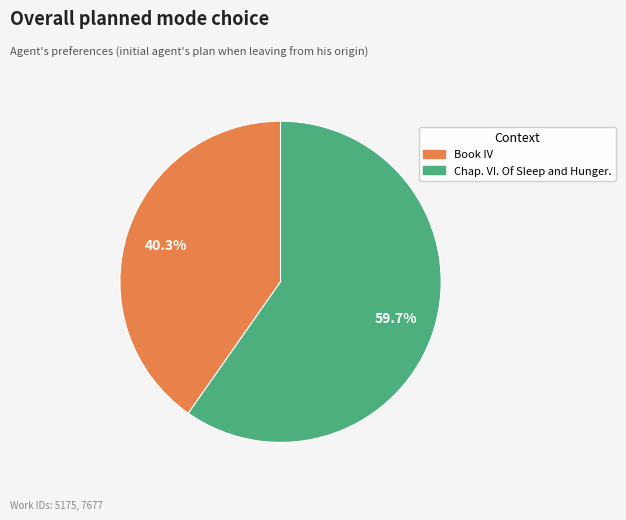

Which has a higher value, Chap. VI. Of Sleep and Hunger. or Book IV?

Chap. VI. Of Sleep and Hunger.